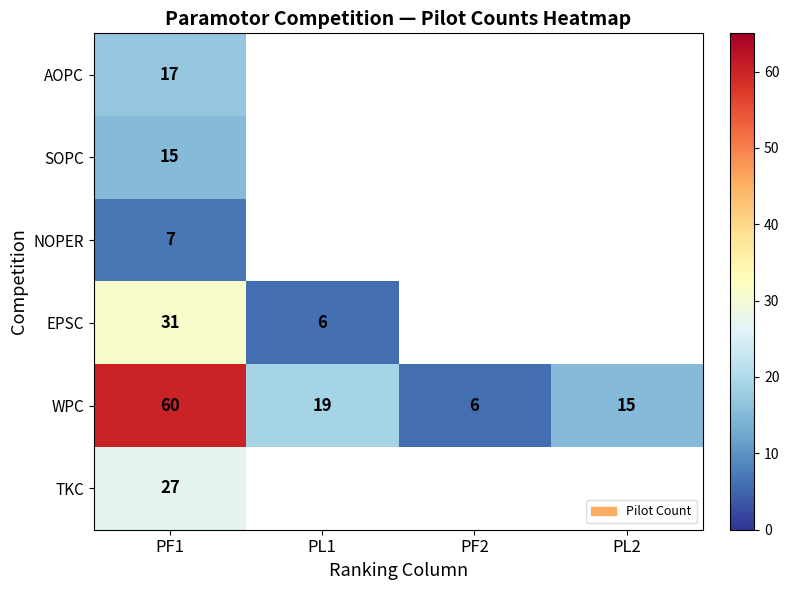

Is the value of WPC at PF2 greater than the value of SOPC at PF1?

No